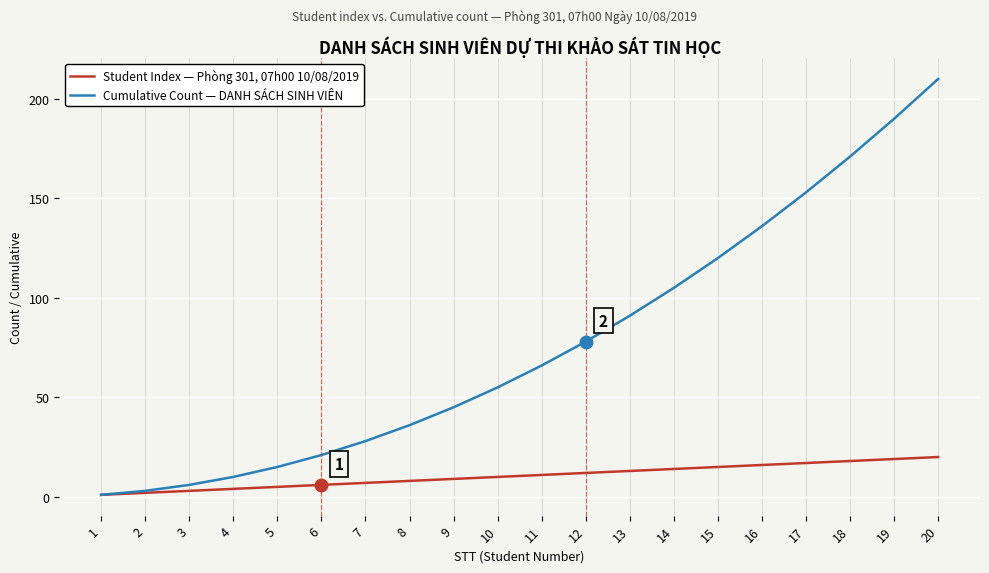

What is the spread (max minus min) of values at 16?

120